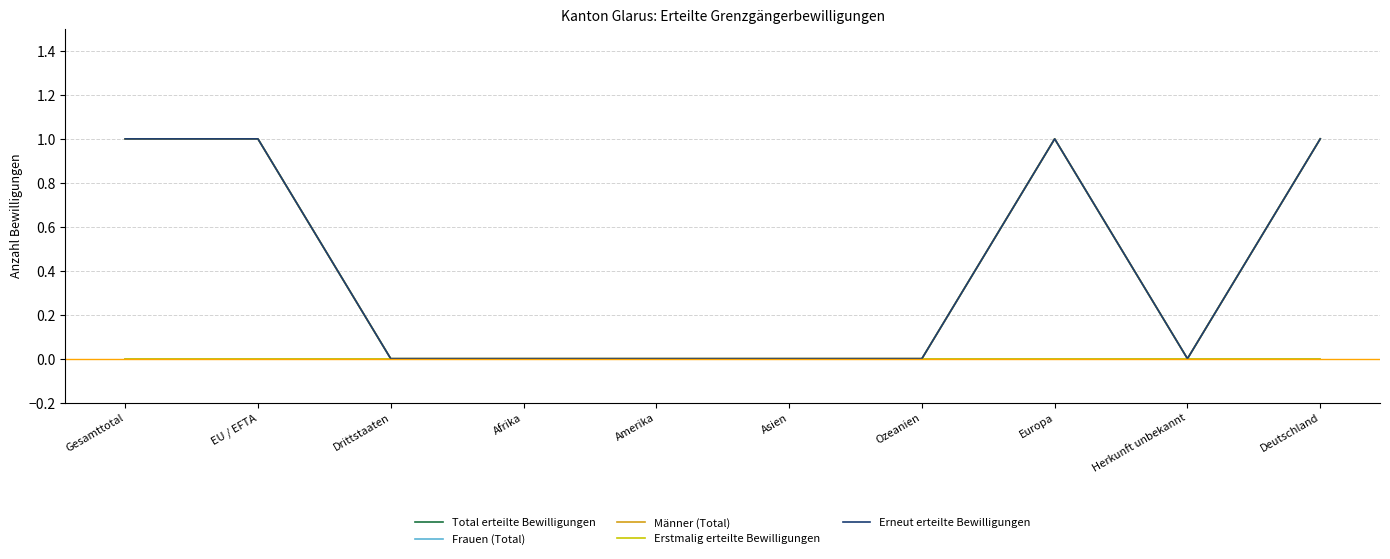

True or false: Total erteilte Bewilligungen and Erneut erteilte Bewilligungen cross at least once.

False